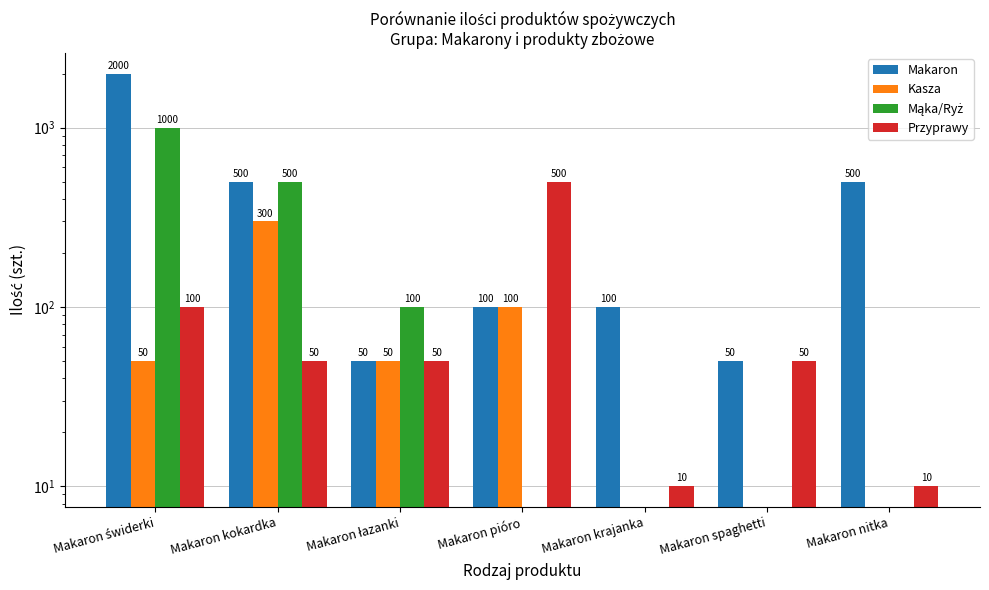

How many bars are there in total?

28